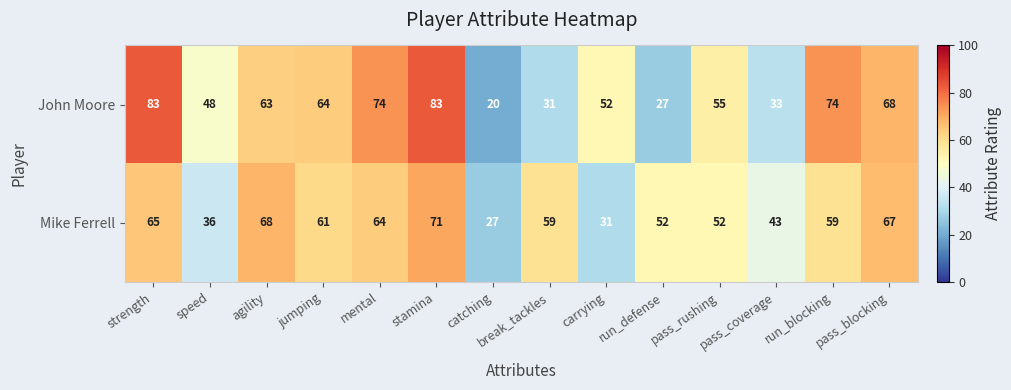

Which label corresponds to the smallest value in the chart?

catching